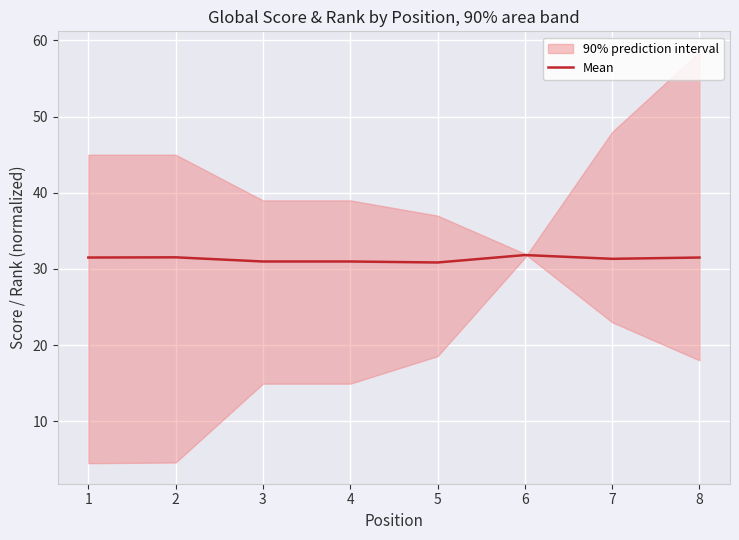

Is it true that Mean equals 31.3 at 7?

True